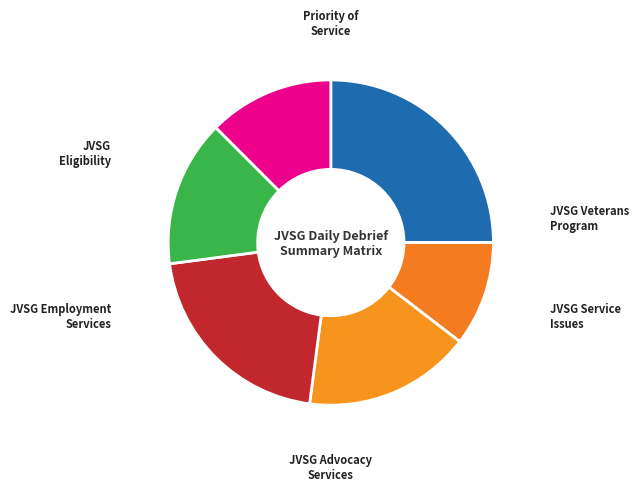

Which slice is the largest?

JVSG Veterans Program